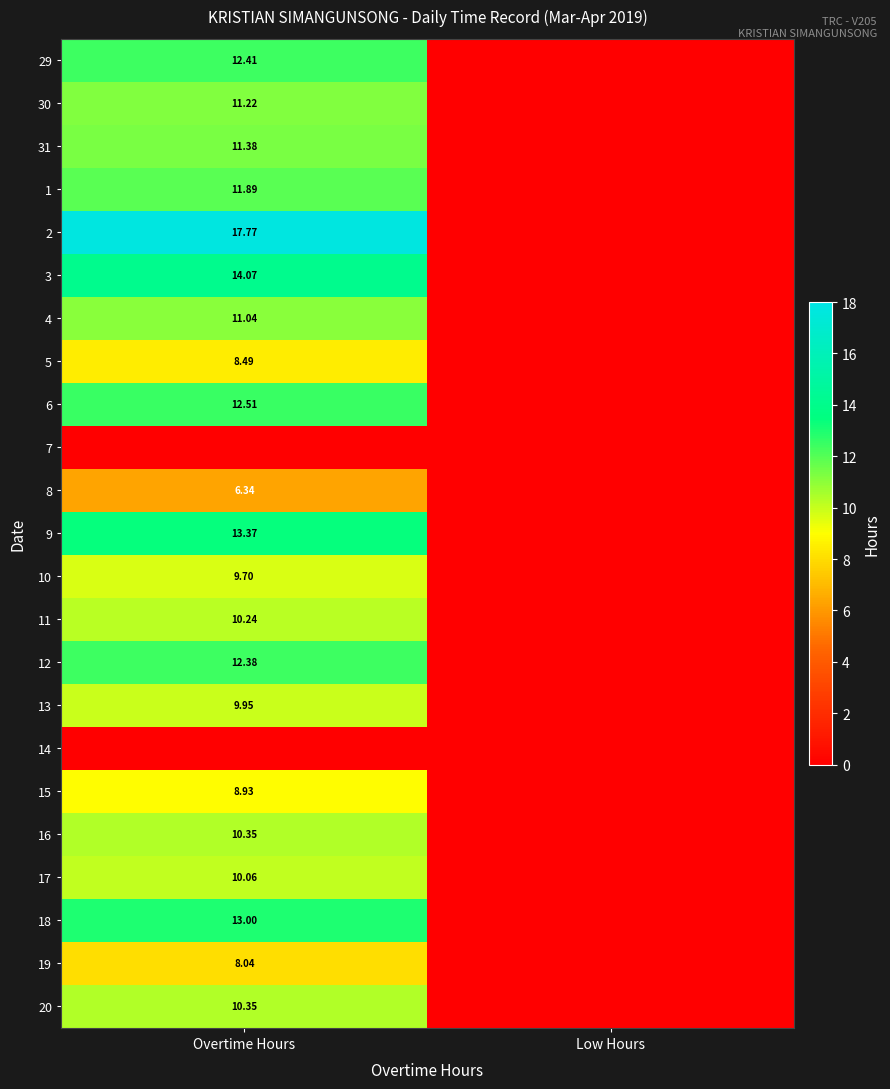

At how many categories does at least one series exceed 11?

1